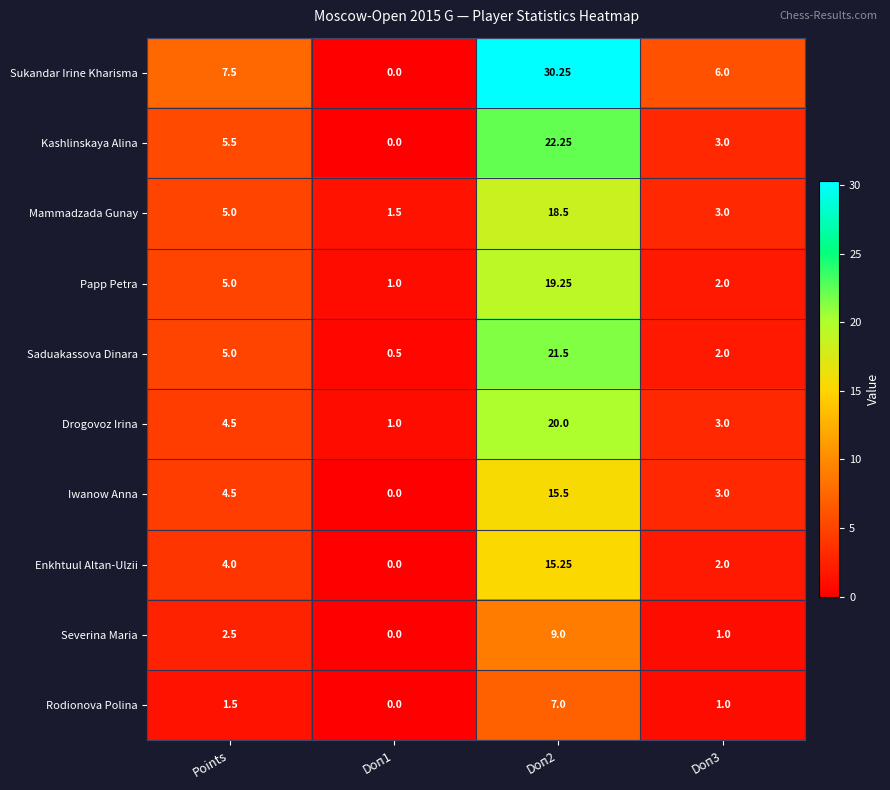

List the series in order of their peak value, lowest first.

Rodionova Polina, Severina Maria, Enkhtuul Altan-Ulzii, Iwanow Anna, Mammadzada Gunay, Papp Petra, Drogovoz Irina, Saduakassova Dinara, Kashlinskaya Alina, Sukandar Irine Kharisma